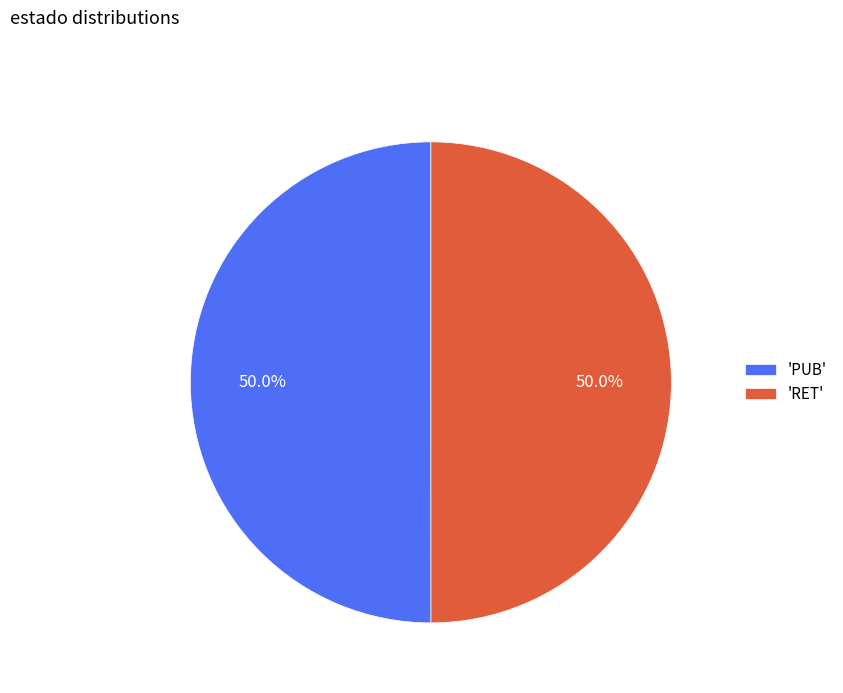

Combined, do 'PUB' and 'RET' account for over 50%?

Yes